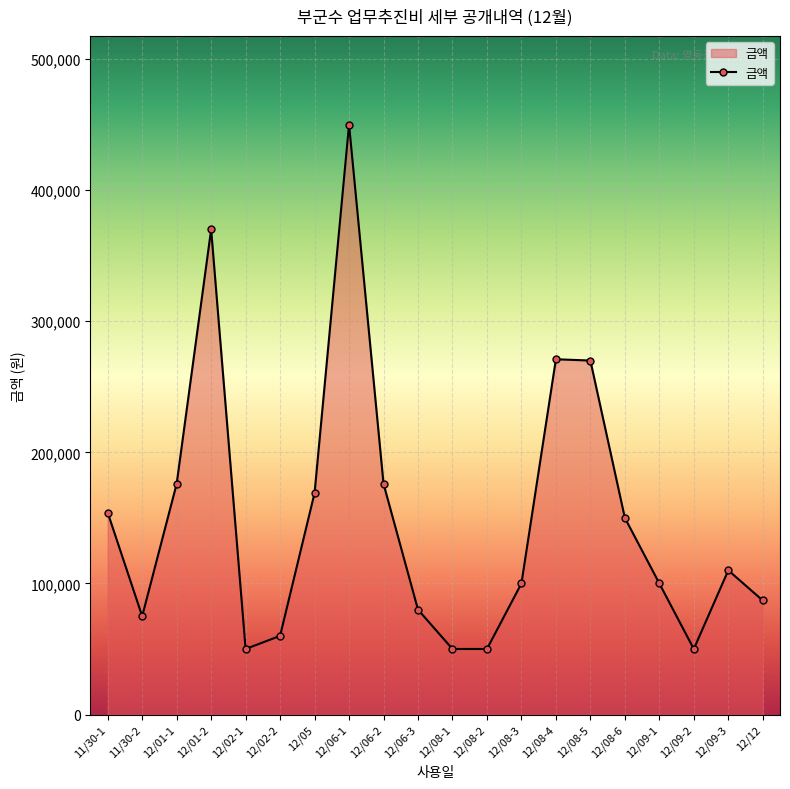

What is the greatest value displayed?

450000